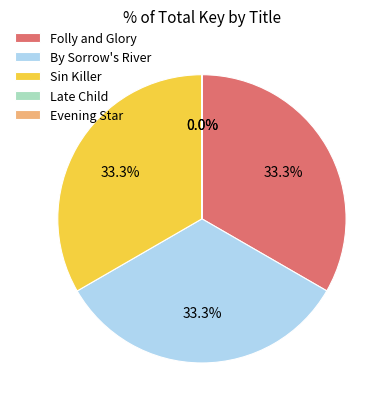

What is the total percentage of Folly and Glory and Sin Killer?

66.7%